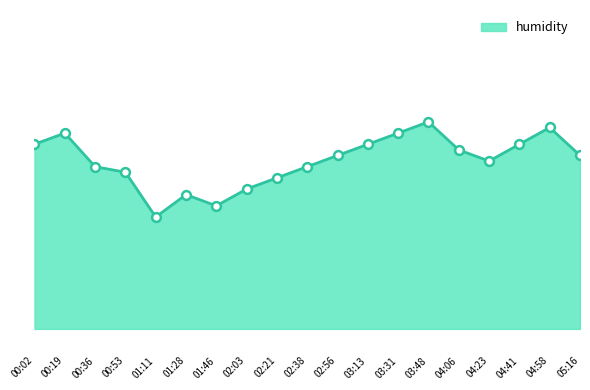

What is the change in value from 02:38 to 04:41?

+0.4